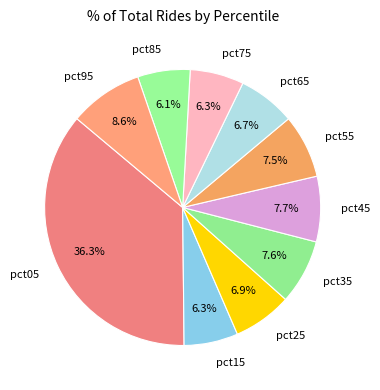

Between pct95 and pct15, which is larger?

pct95